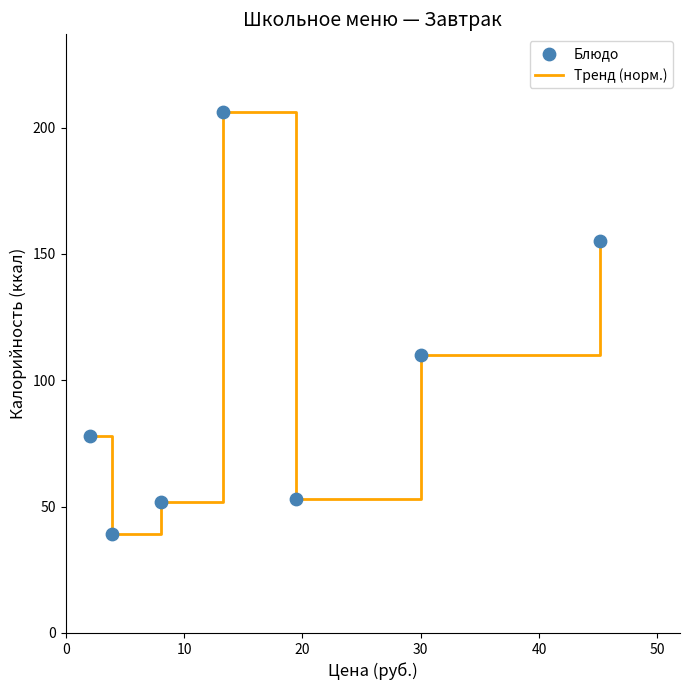

What is the greatest value displayed?

206